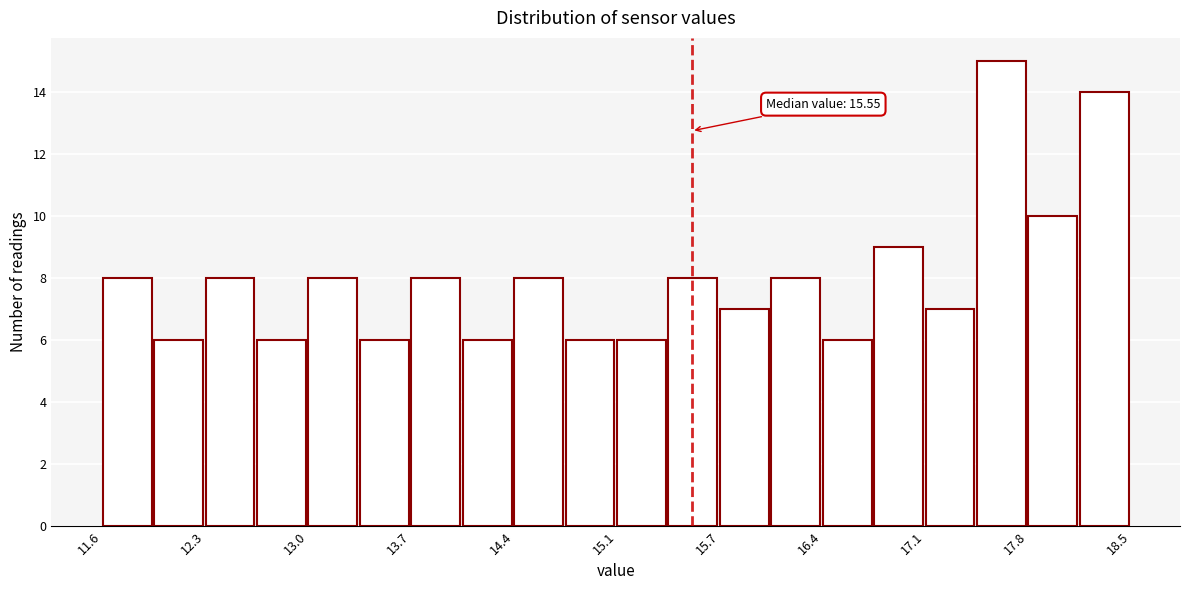

Read against the x-axis, roughly where is the centre of the tallest bar?

17.6